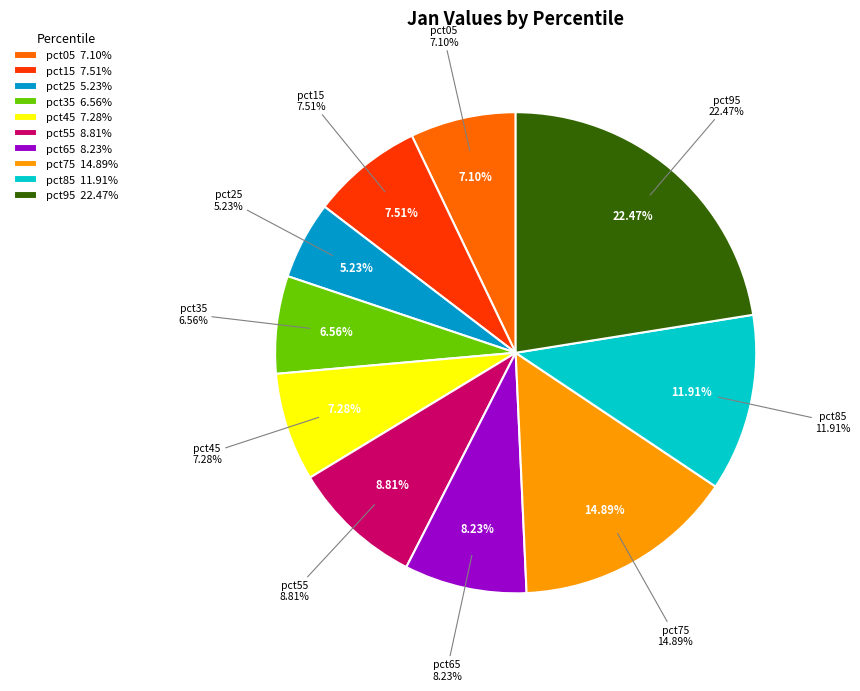

What percentage is the pct35 slice, to the nearest percent?

7%